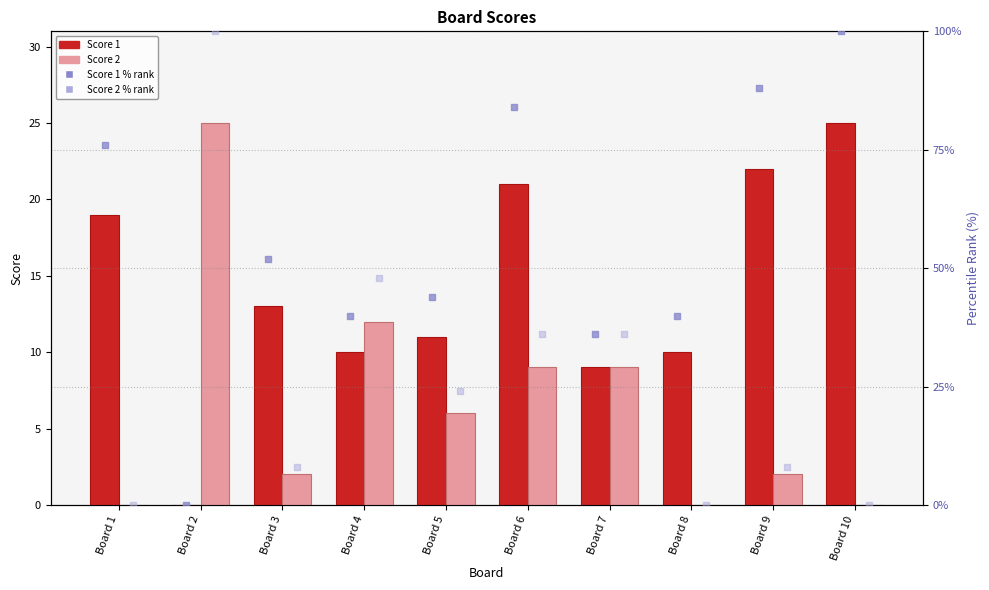

Which series has the largest total across all categories?

Score 1 % rank